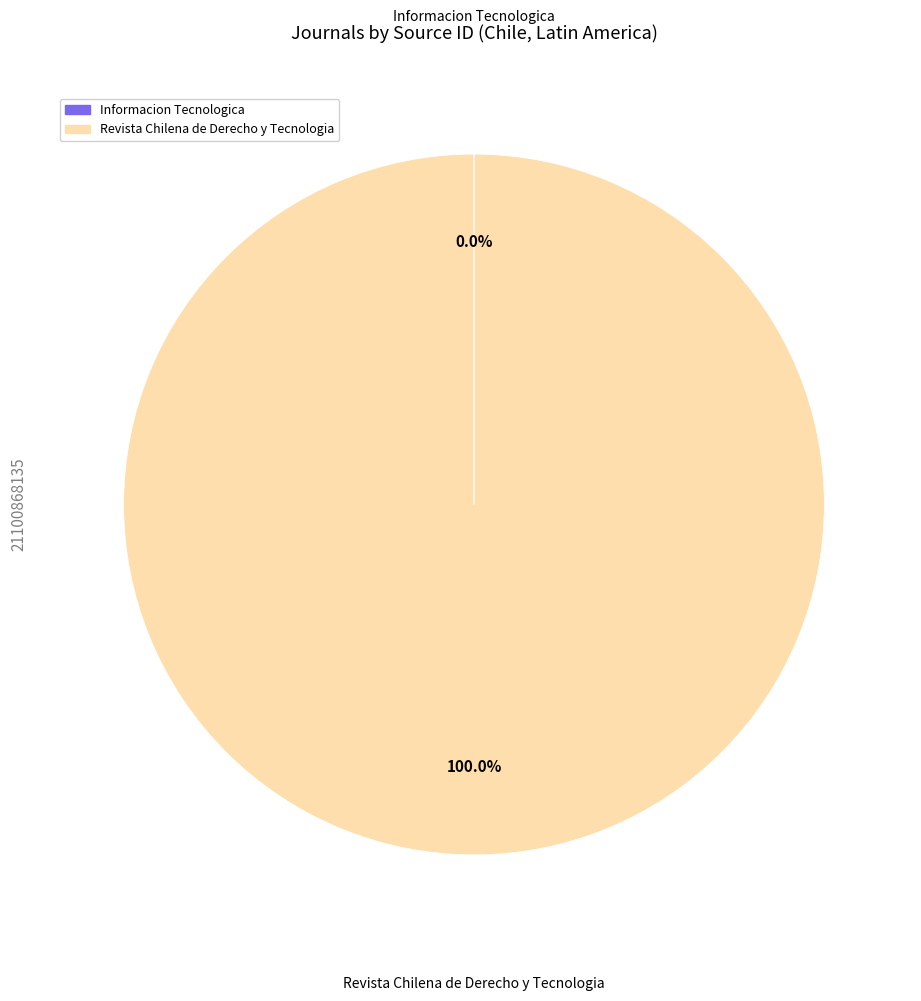

Which category has the biggest portion of the pie?

Revista Chilena de Derecho y Tecnologia